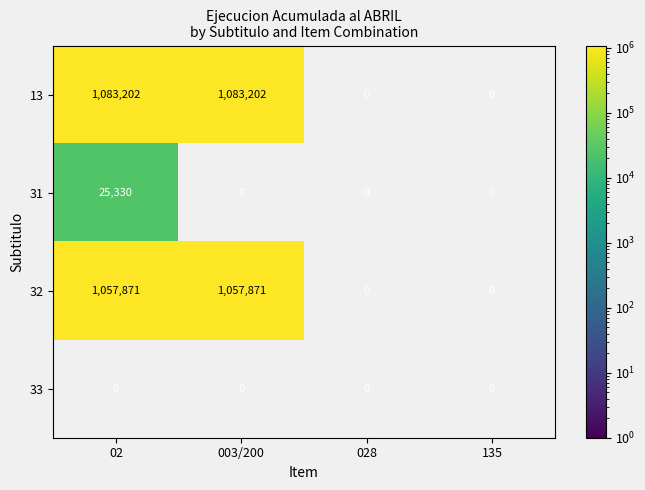

What is the smallest value displayed?

25330.0